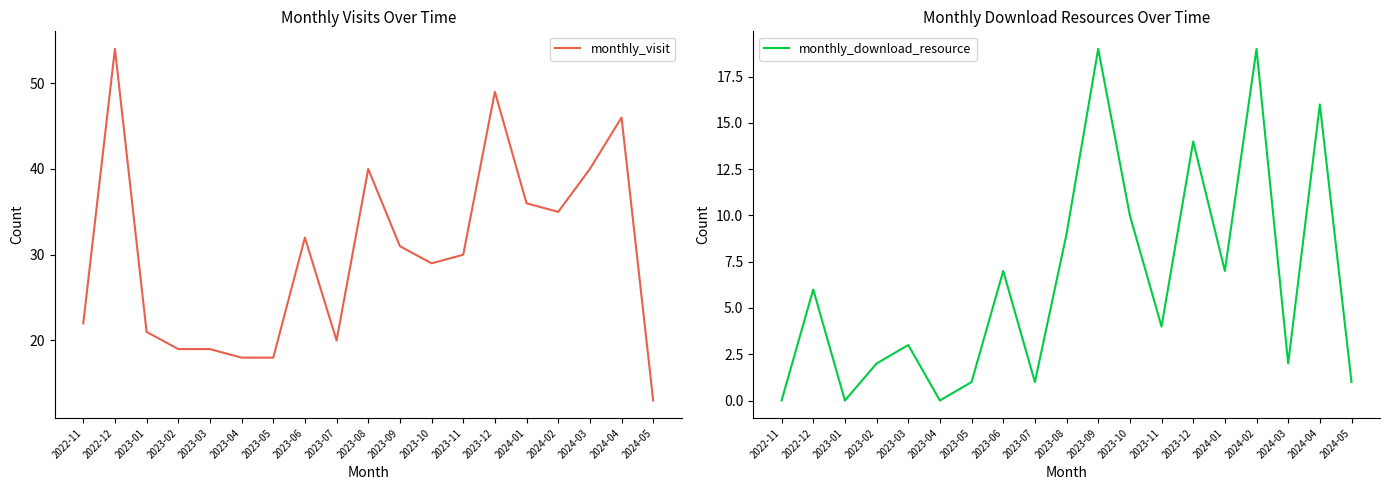

At which category is the sum across all series the highest?

2023-12